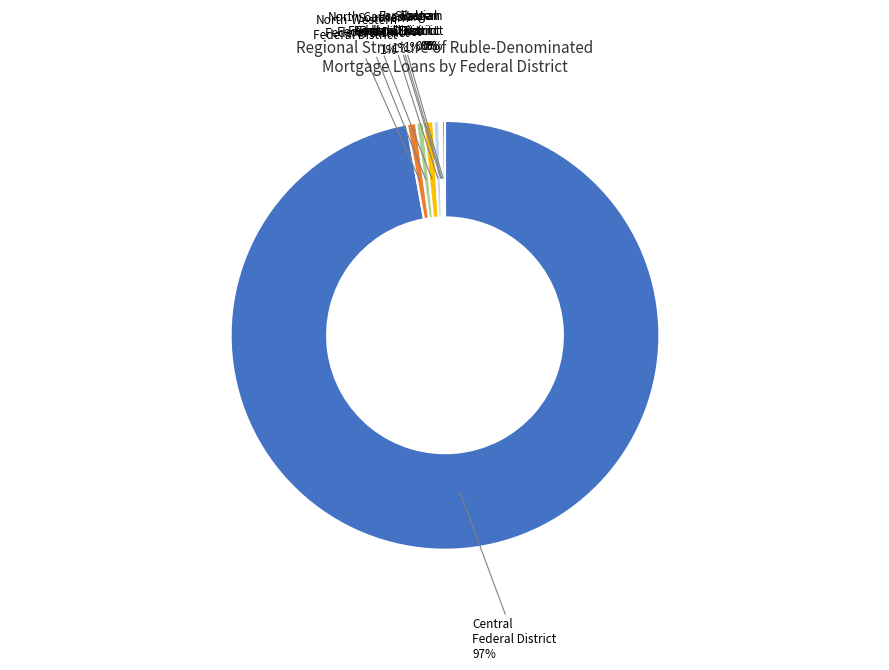

To the nearest percent, what is the average slice percentage?

12%